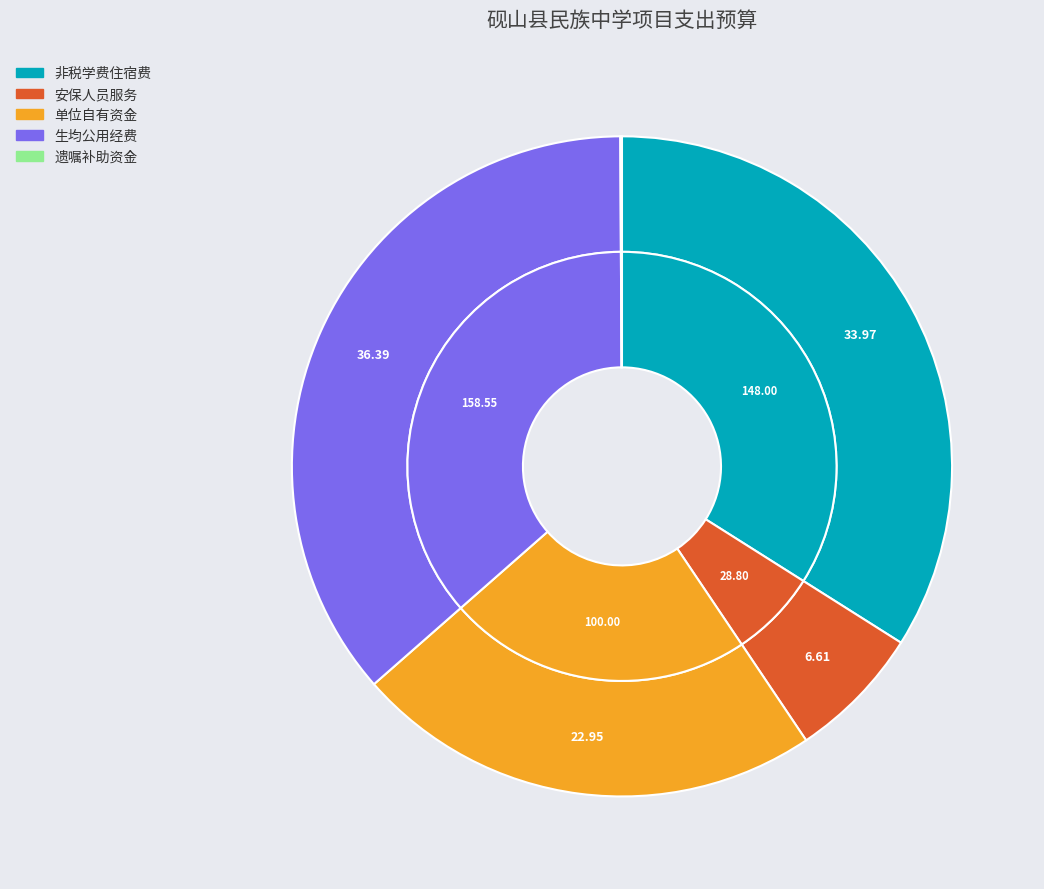

Which category has the smallest portion of the pie?

遗嘱补助资金